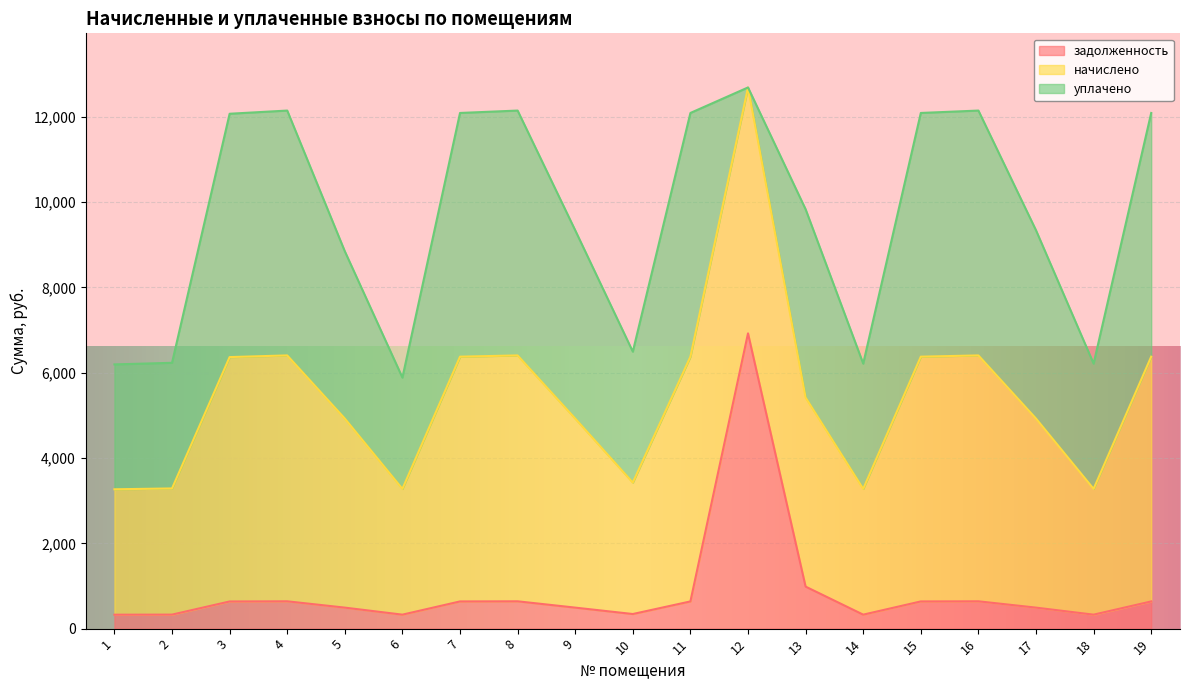

What is the total value across all series at 1?

6194.7